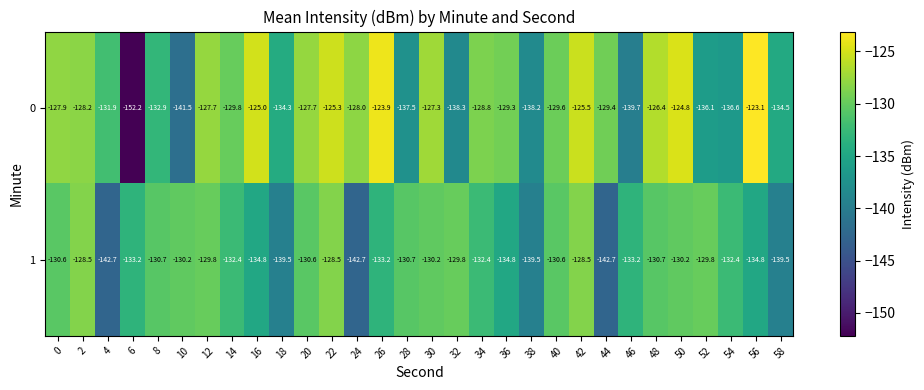

What is the maximum value shown in the chart?

-123.1